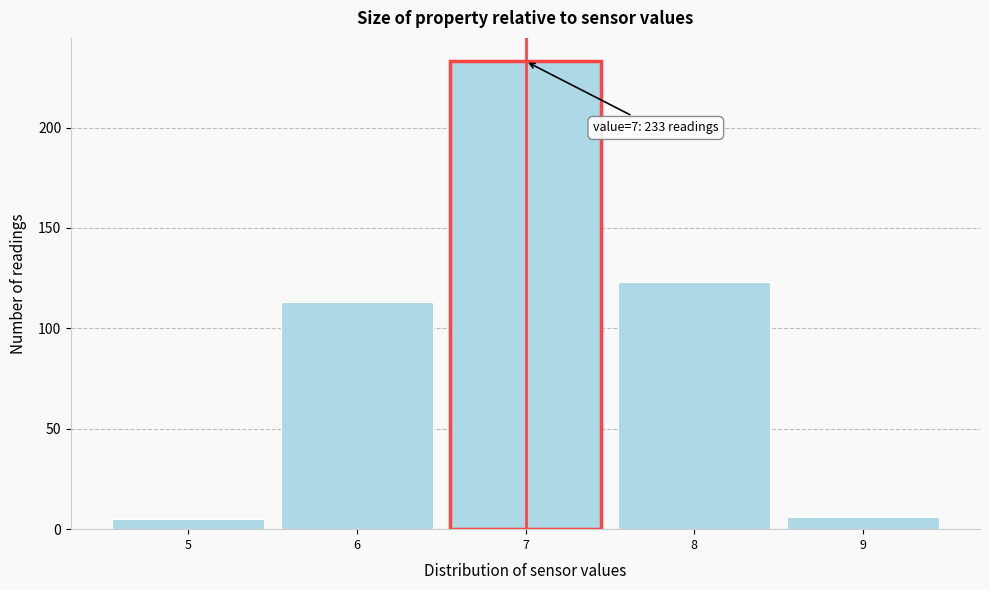

Over which range of the x-axis is the bar tallest?

6.5 to 7.5